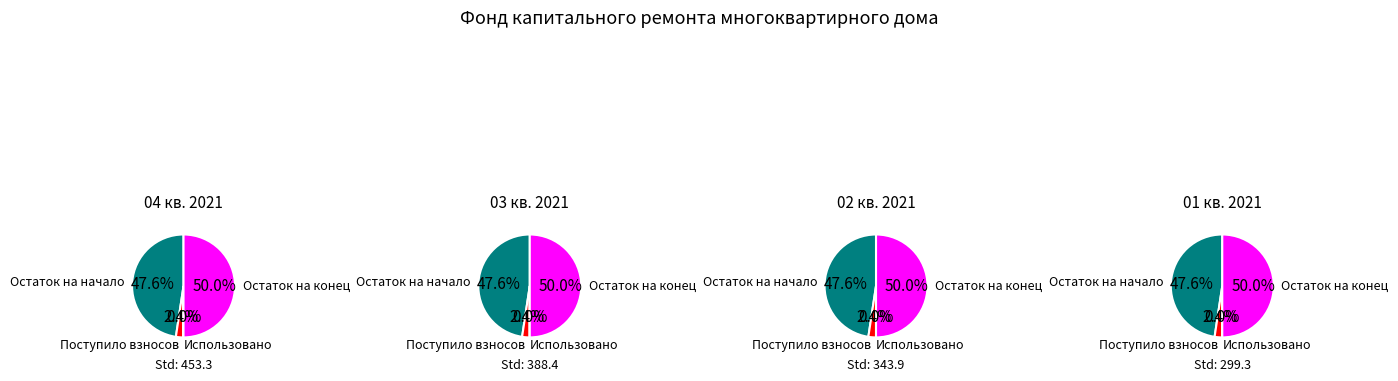

Combined, do Остаток на конец and Использовано account for over 50%?

No